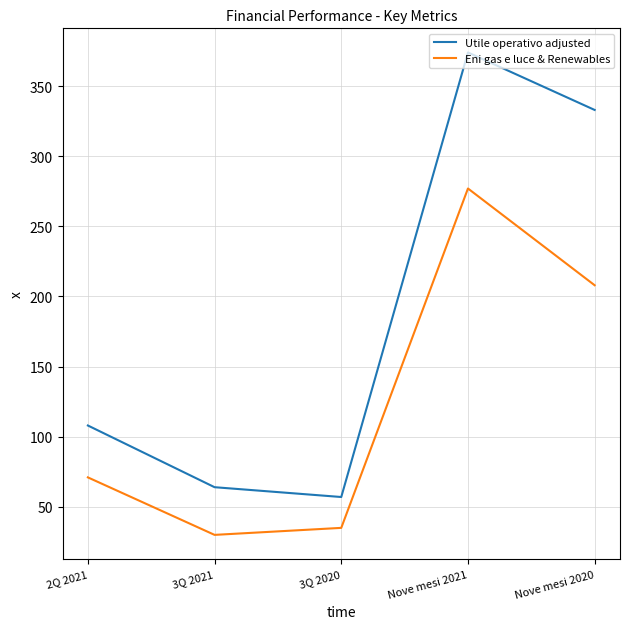

Which series has the largest total across all categories?

Utile operativo adjusted